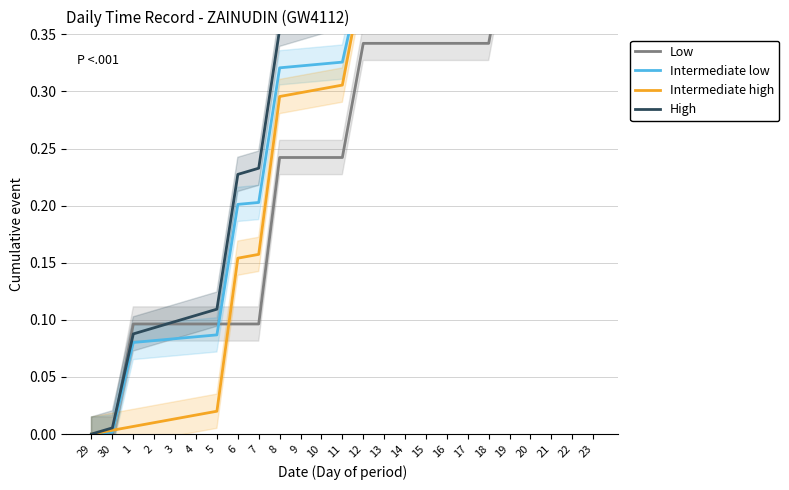

Count the number of categories in the chart.

25